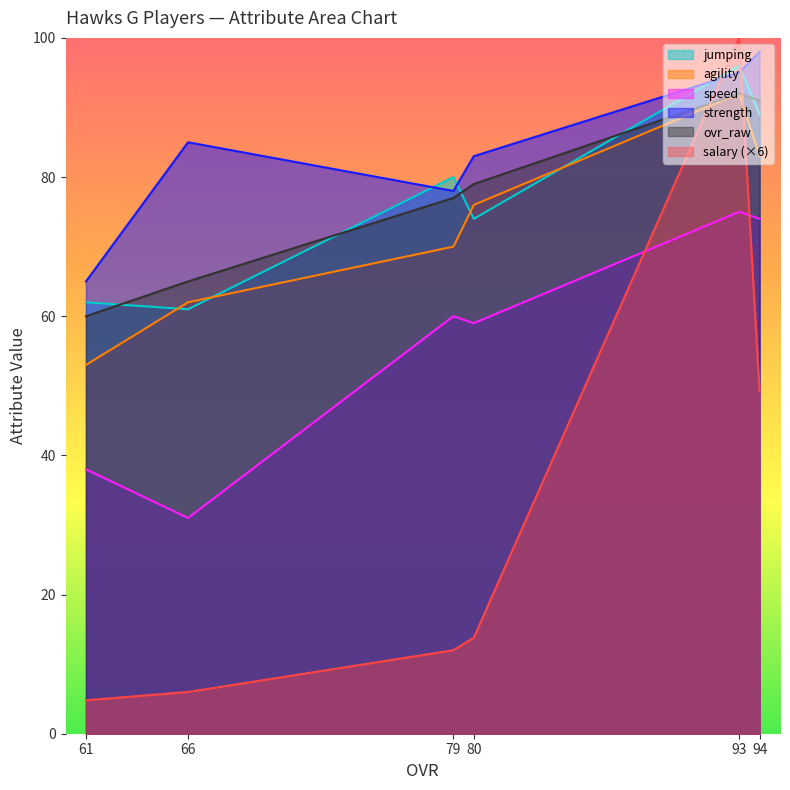

What is the spread (max minus min) of values at 80?

69.2